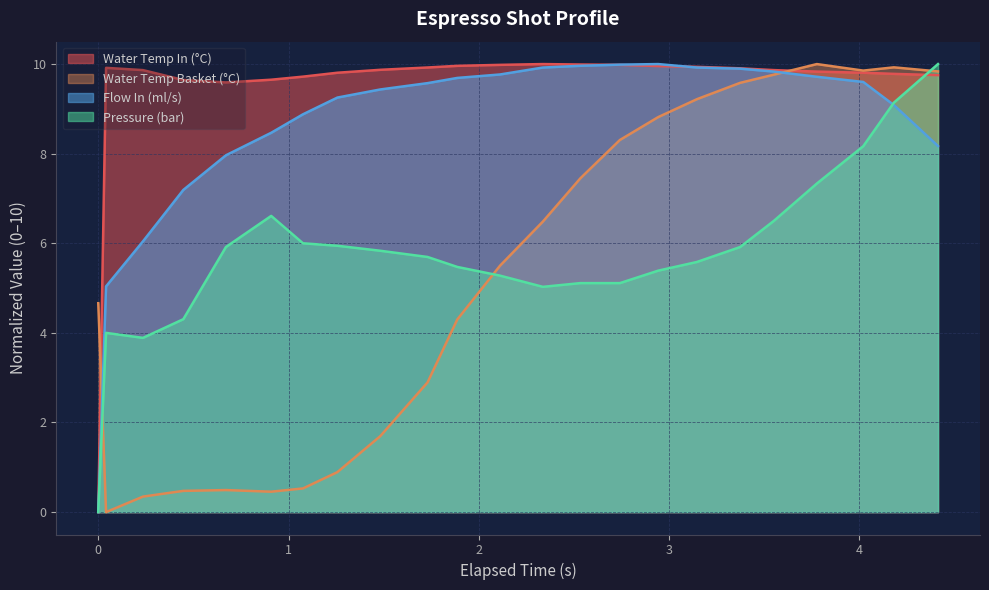

What is the highest value of the Water Temp In (°C) series?

10.0